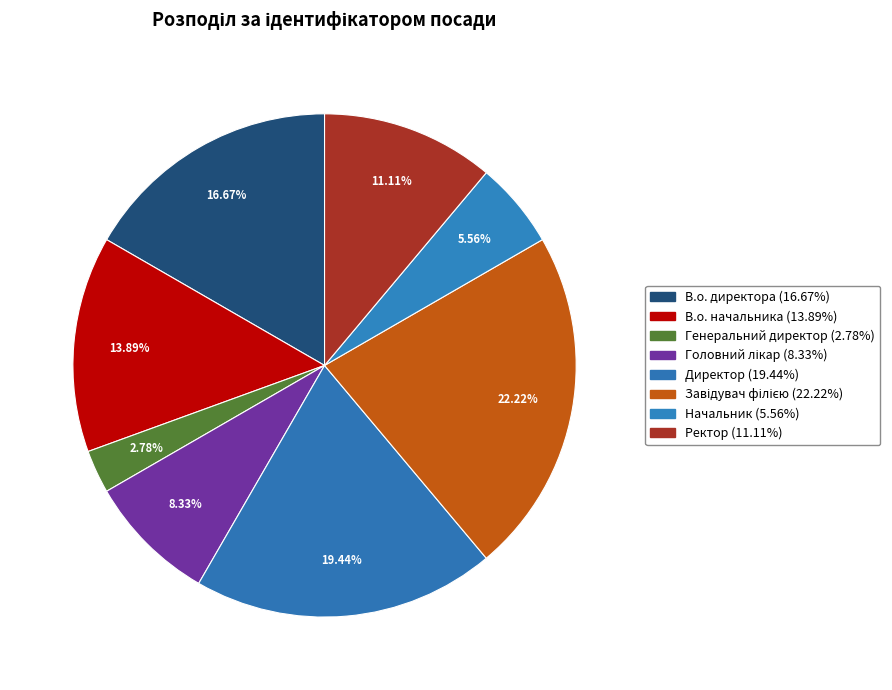

Is В.о. начальника the majority of the pie?

No